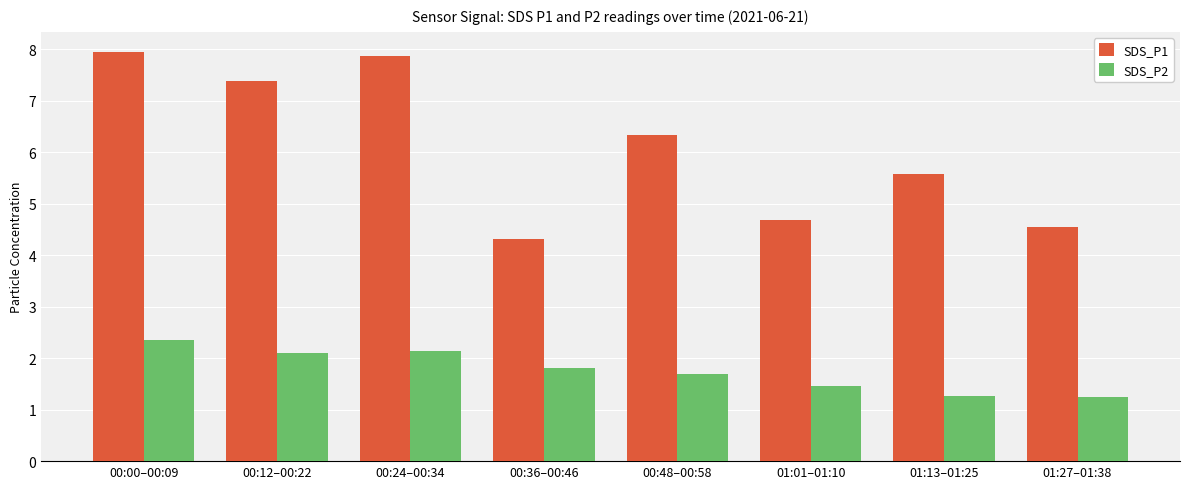

Where is SDS_P1 nearest to the value 6?

00:48–00:58